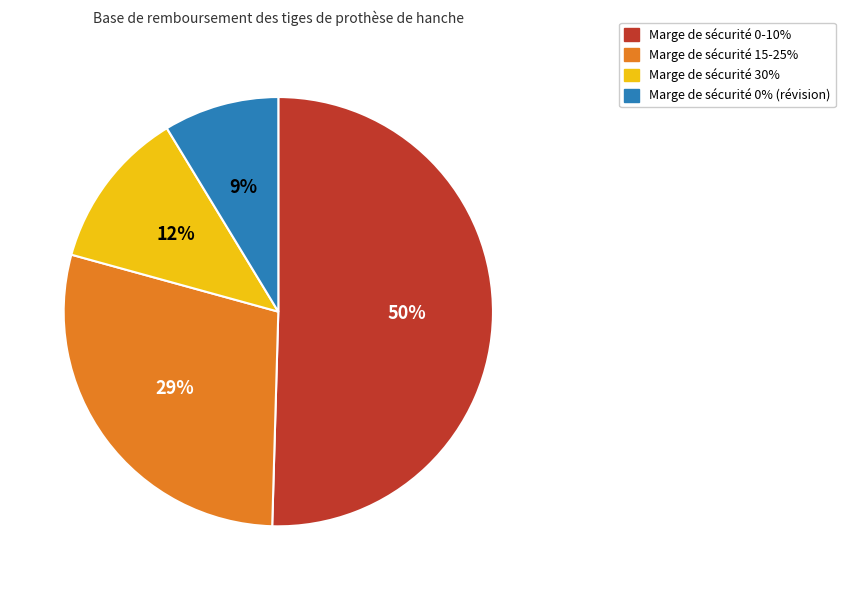

To the nearest percent, what is the average slice percentage?

25%